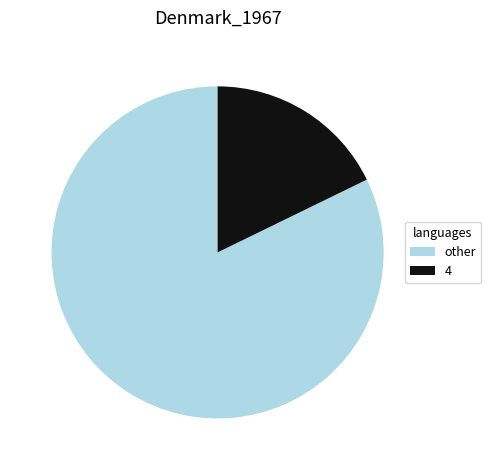

Rank the categories by value from lowest to highest.

4, other